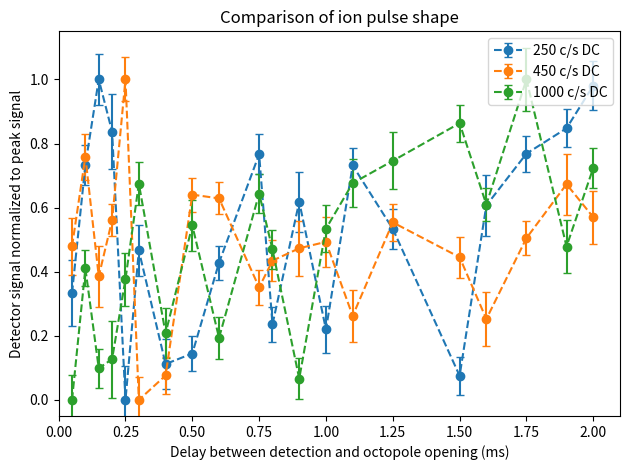

Which series has the largest total across all categories?

250 c/s DC